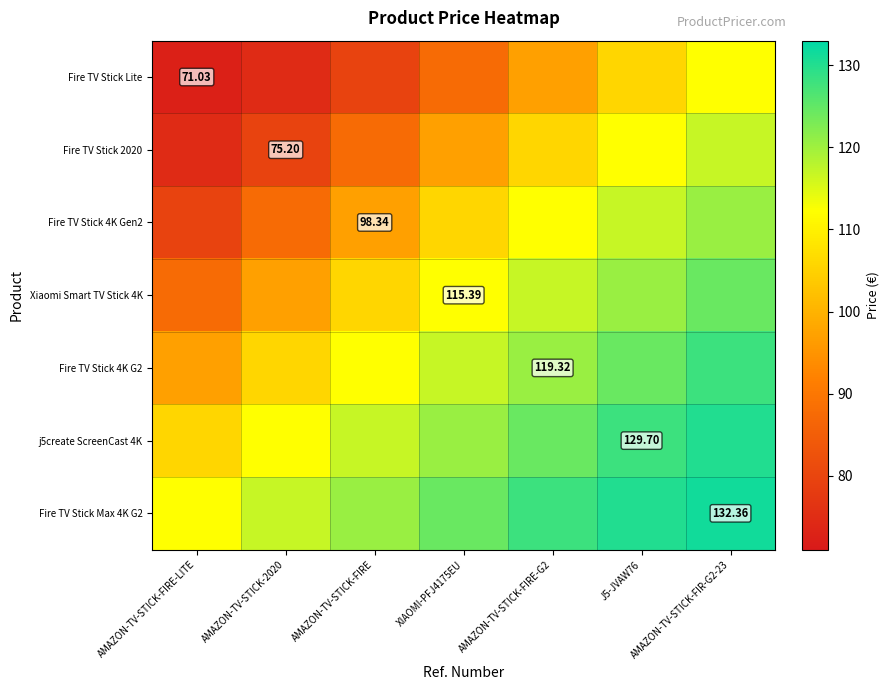

The value of Fire TV Stick Max 4K G2 at AMAZON-TV-STICK-FIRE-LITE is 112.4. True or false?

True